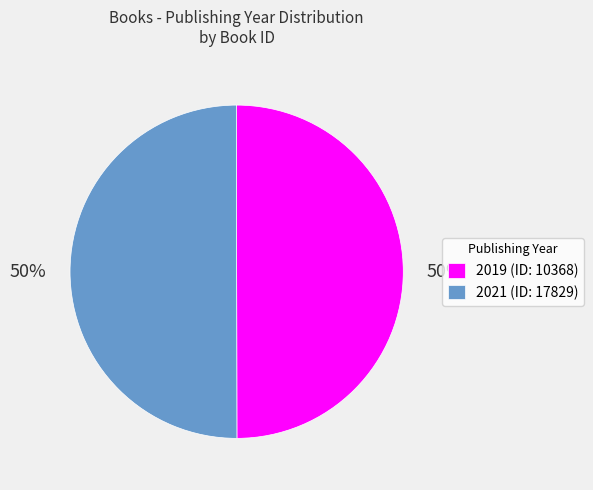

How many segments does this pie chart have?

2